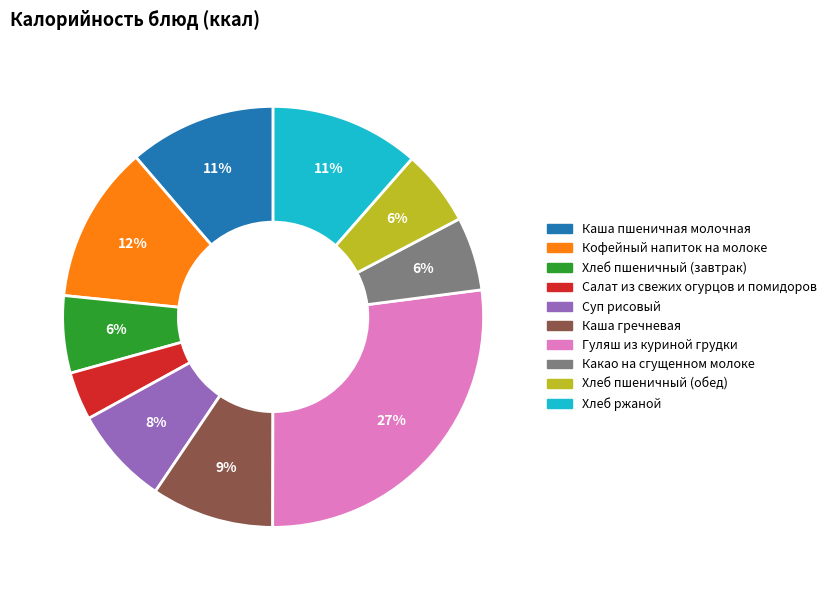

What is the largest slice in the pie chart?

Гуляш из куриной грудки